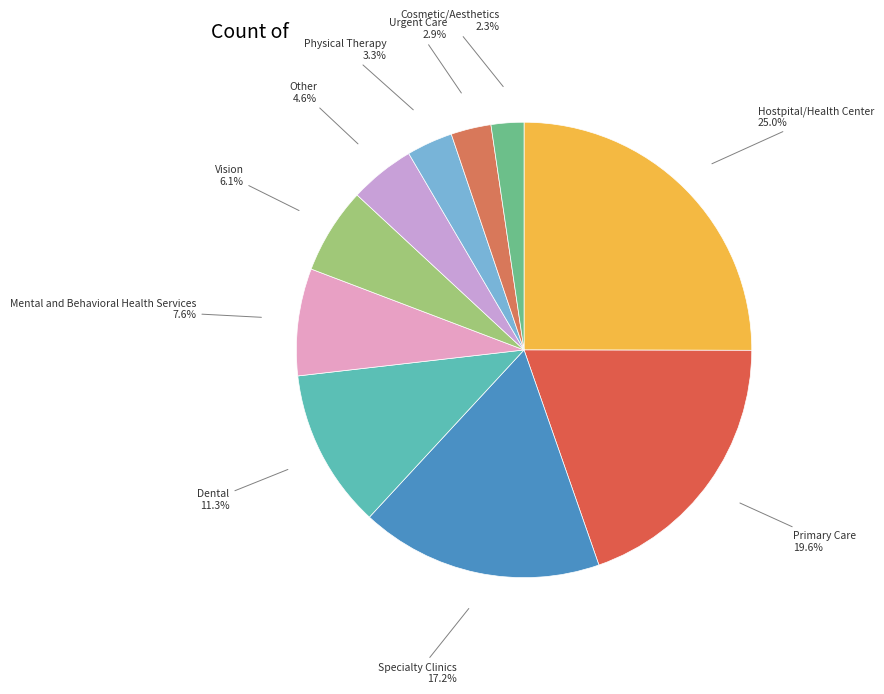

What is the ratio of the value at Cosmetic/Aesthetics to the value at Urgent Care?

0.8